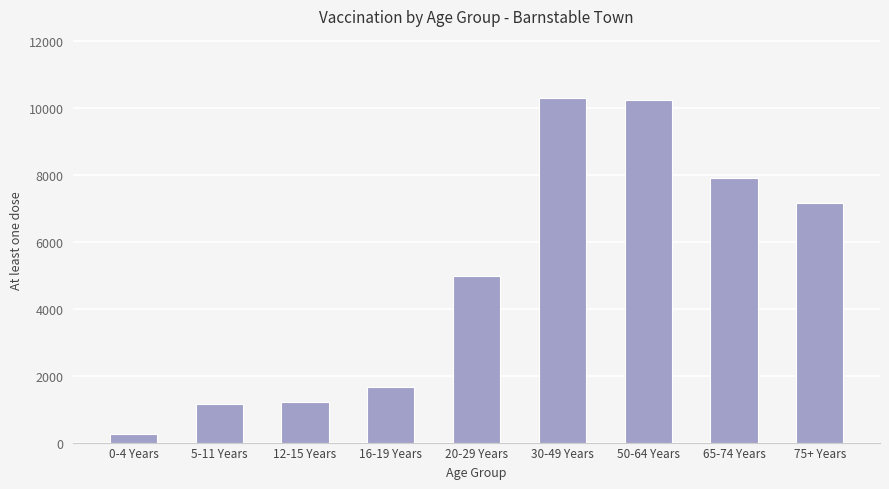

What is the average value?

4979